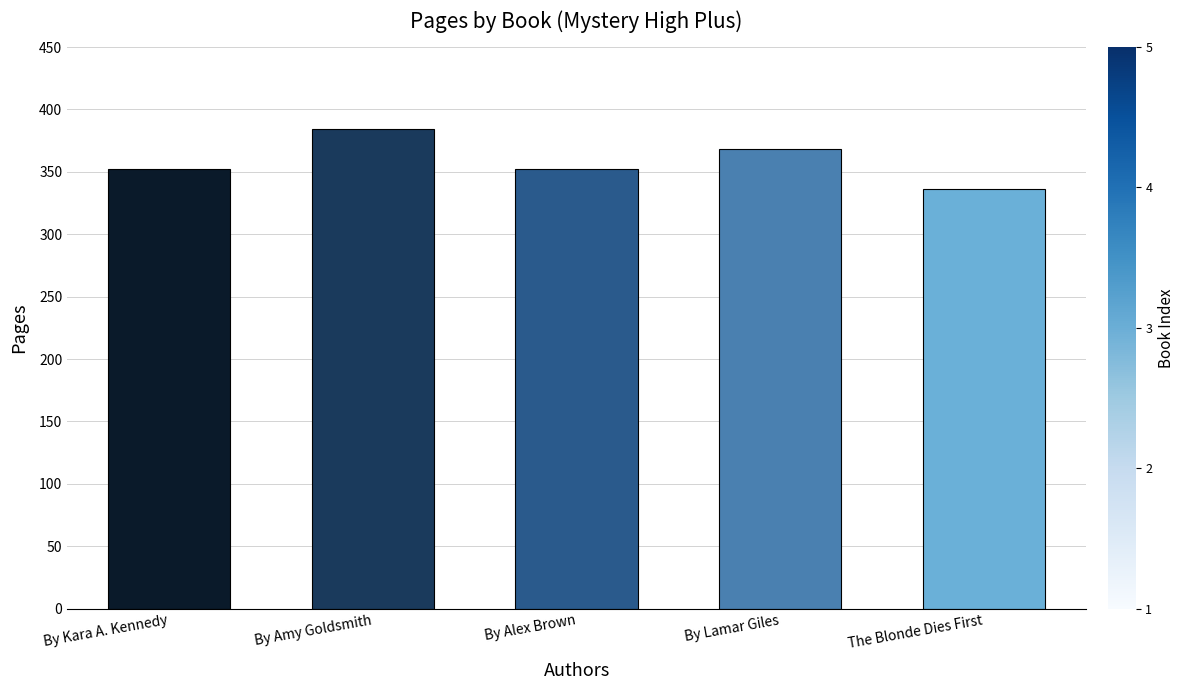

How many bars are there in total?

5